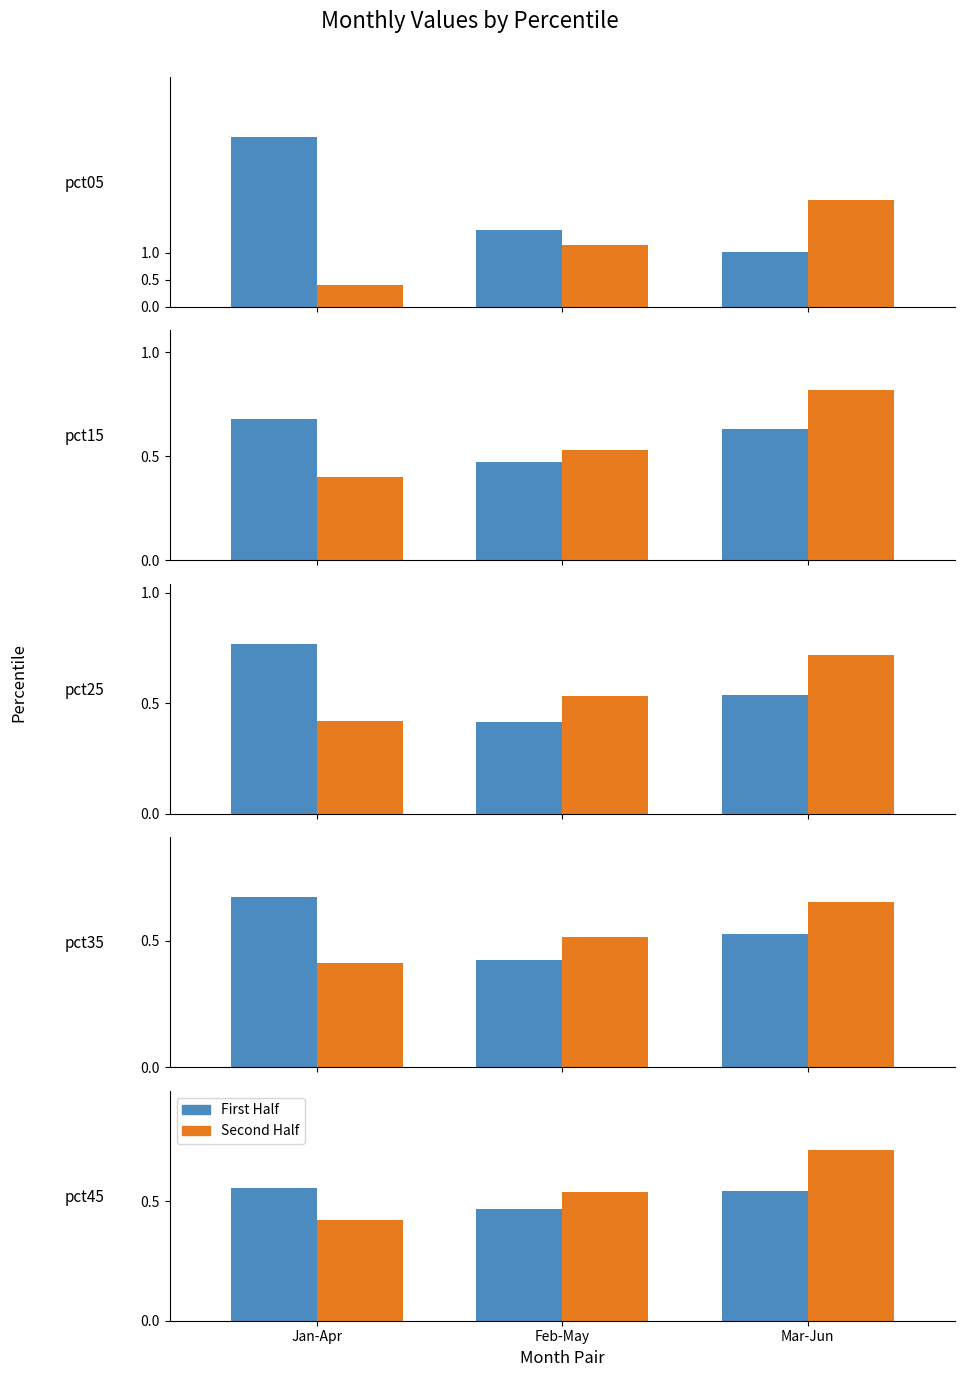

At how many categories does at least one series exceed 0?

3